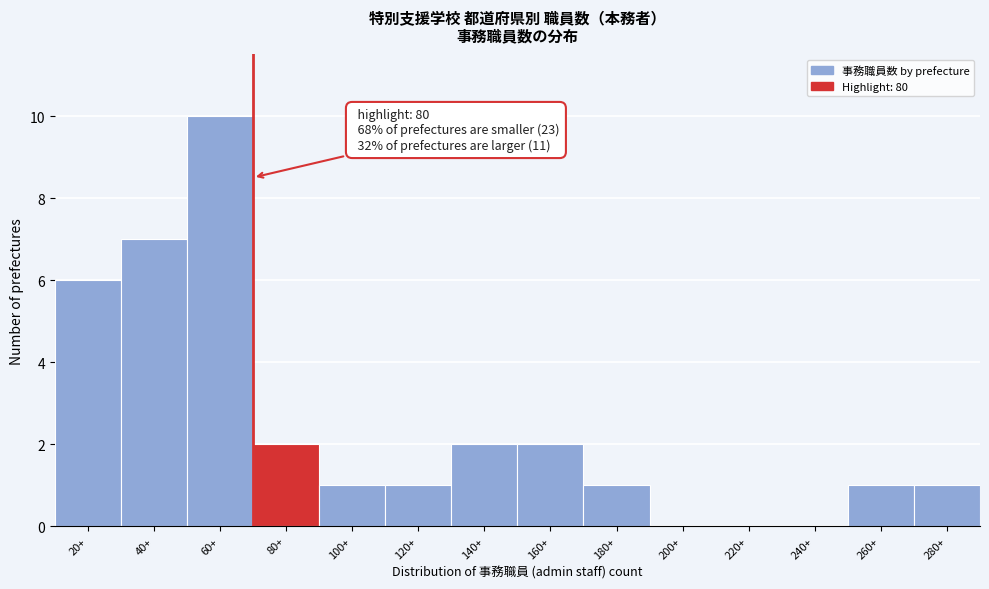

Reading left to right, list all the values displayed in this chart.

20+=6	40+=7	60+=10	80+=2	100+=1	120+=1	140+=2	160+=2	180+=1	200+=0	220+=0	240+=0	260+=1	280+=1